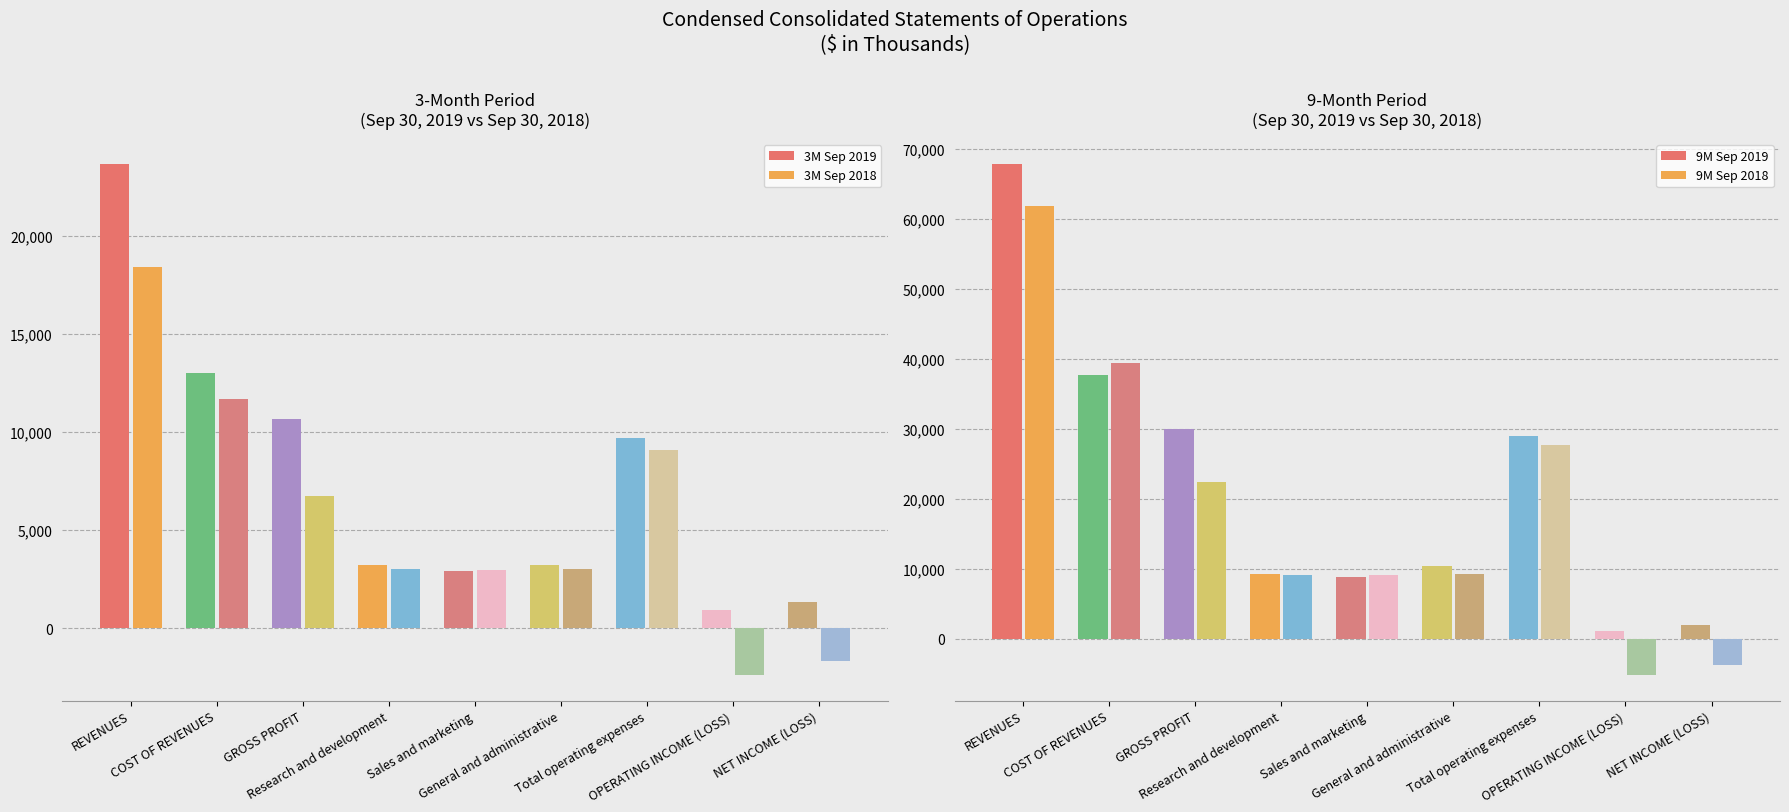

Reading left to right, what are all the values shown in this chart?

3M Sep 2019: 23630	12983	10647	3214	2935	3214	9706	941	1328
3M Sep 2018: 18426	11705	6721	3028	2957	3029	9099	-2378	-1670
9M Sep 2019: 67720	37720	30000	9223	8830	10381	28899	1101	1952
9M Sep 2018: 61739	39355	22384	9021	9059	9172	27585	-5201	-3754